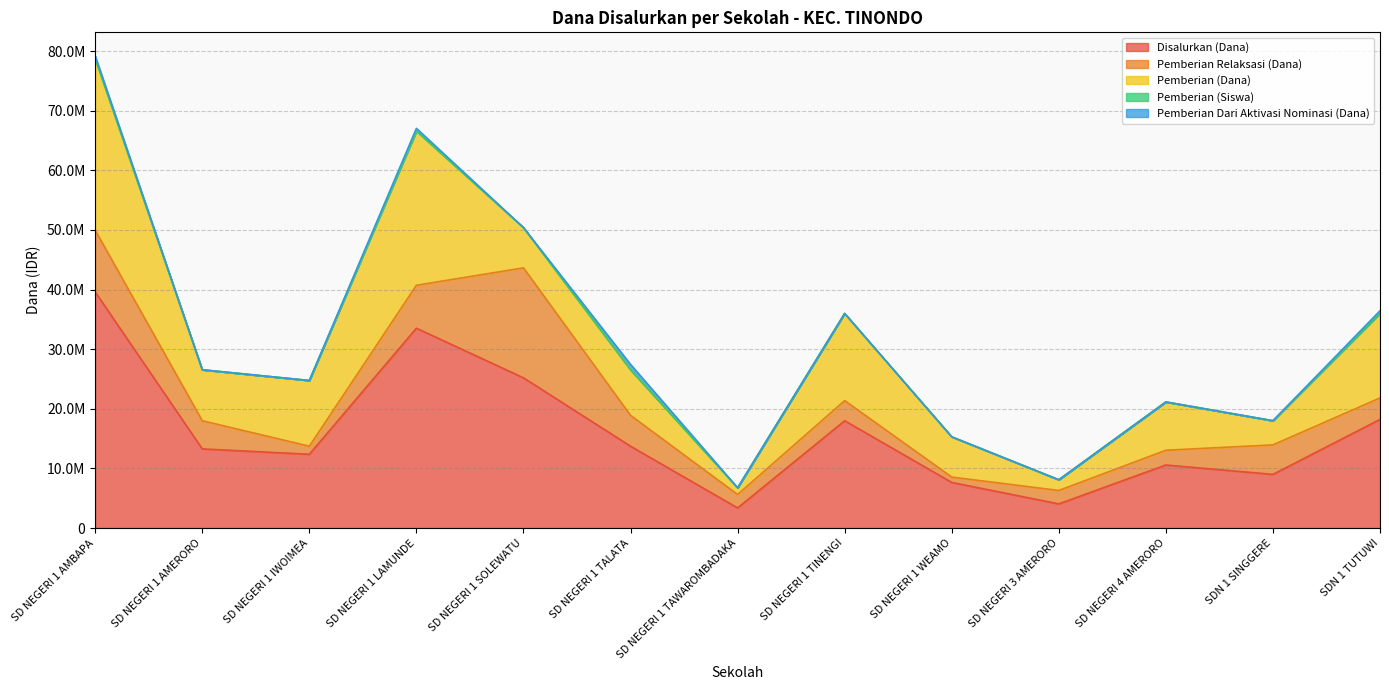

What is the average value of the Pemberian Dari Aktivasi Nominasi (Dana) series?

173077